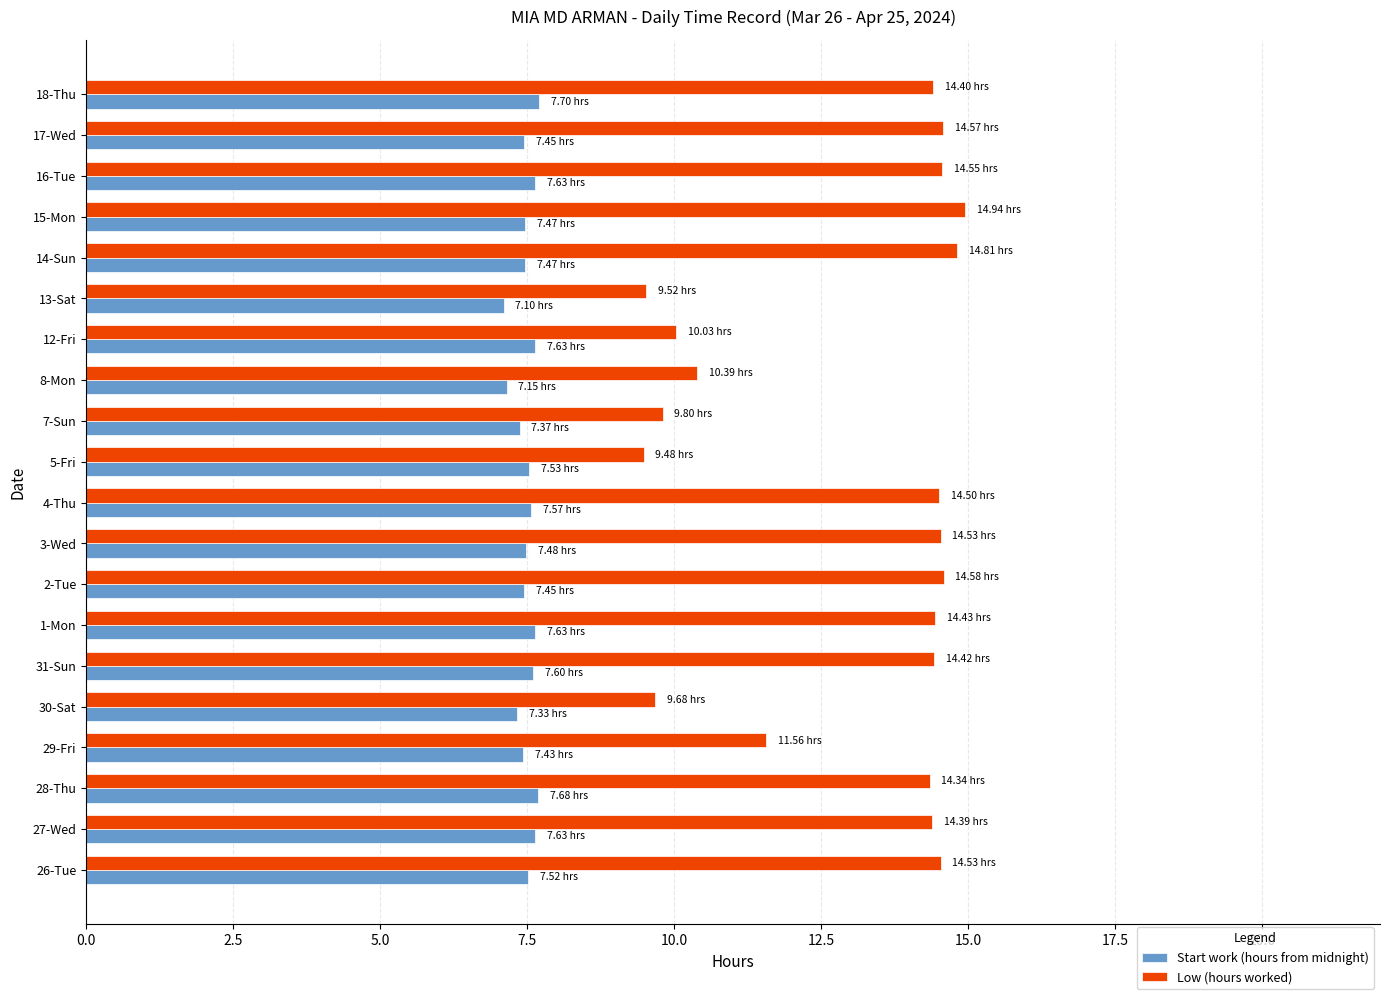

List the series in order of their overall mean, lowest first.

Start work (hours from midnight), Low (hours worked)